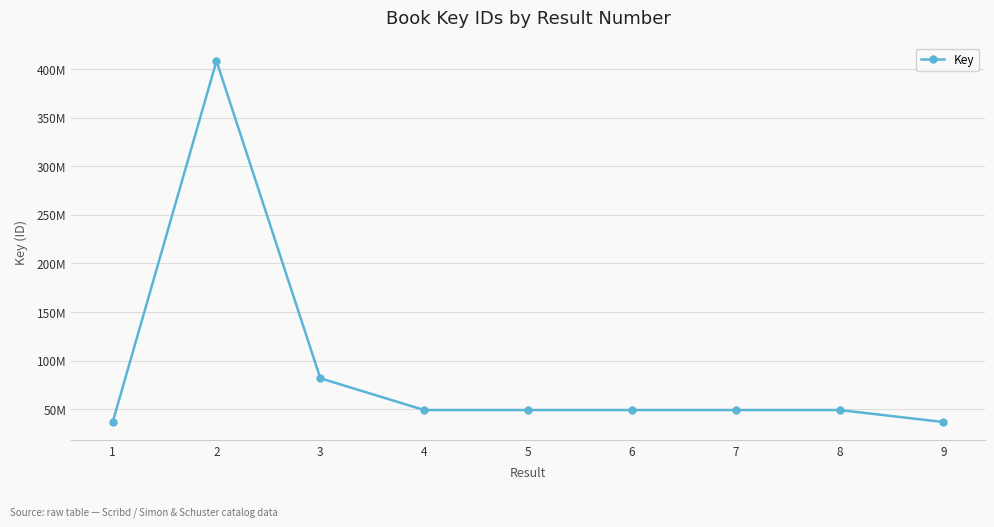

What is the difference between the second highest and minimum values?

45231896